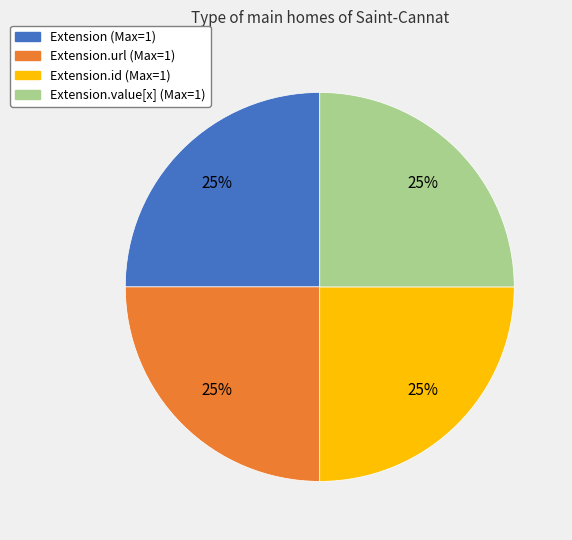

Is there any slice that represents more than half of the pie?

No